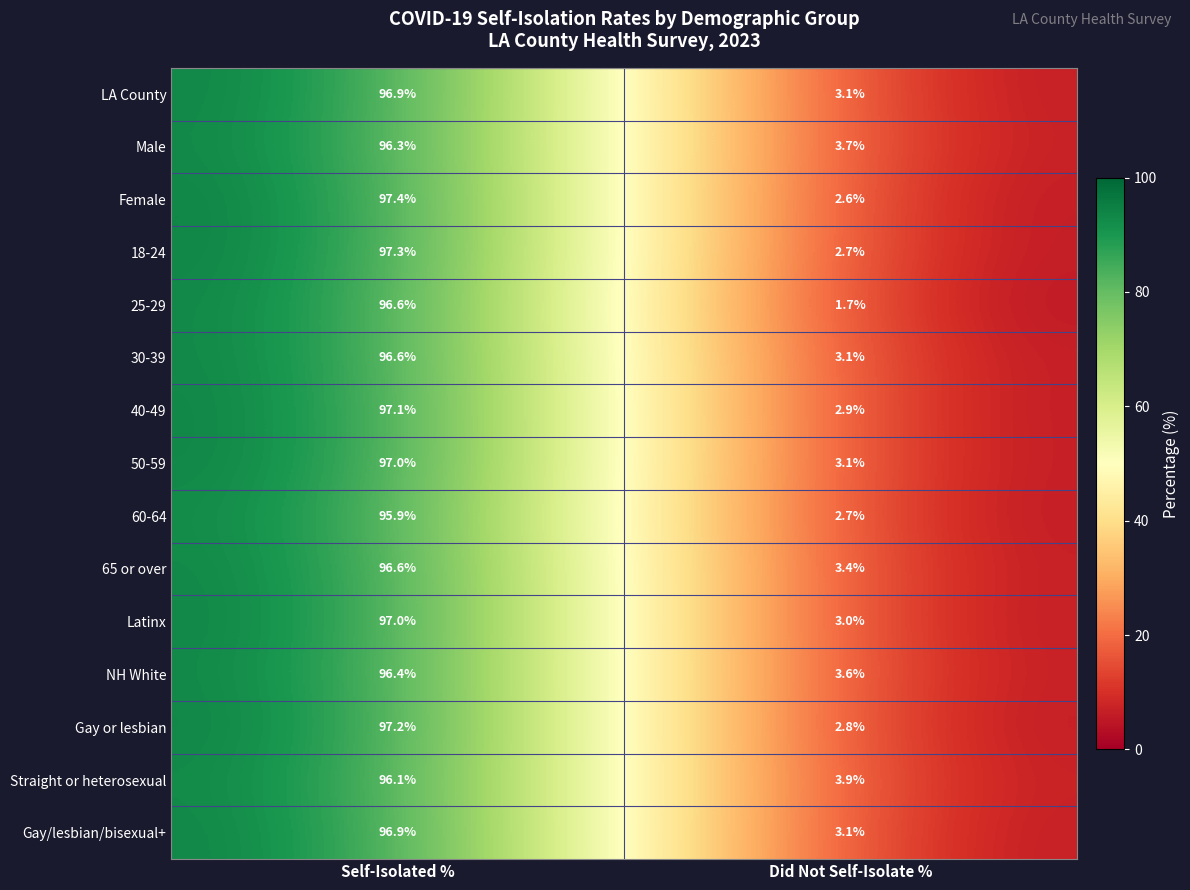

What is the sum of the 25-29 values at Self-Isolated % and Did Not Self-Isolate %?

98.3